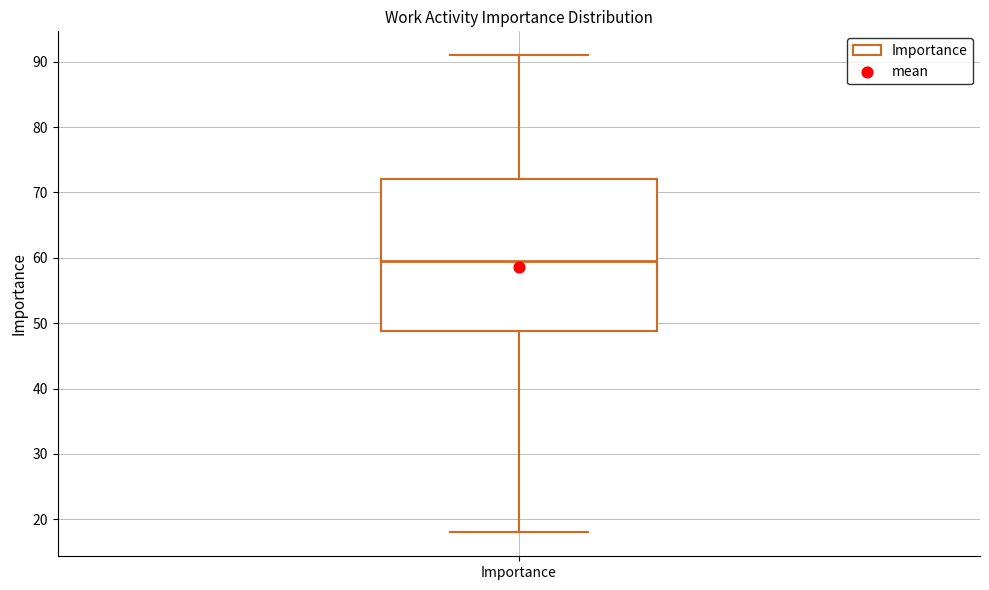

Where is the upper edge of the box for Importance on the y-axis? The values are not printed on the chart, so give them approximately, as read against the axis.

72